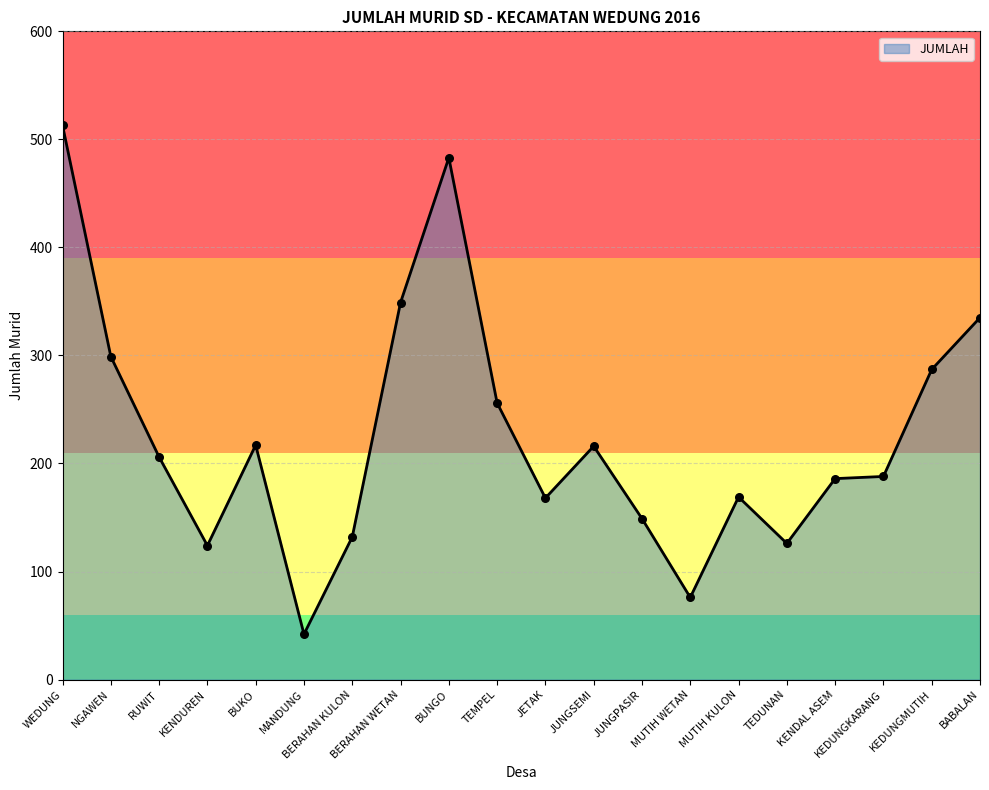

Which has a higher value, JETAK or JUNGPASIR?

JETAK